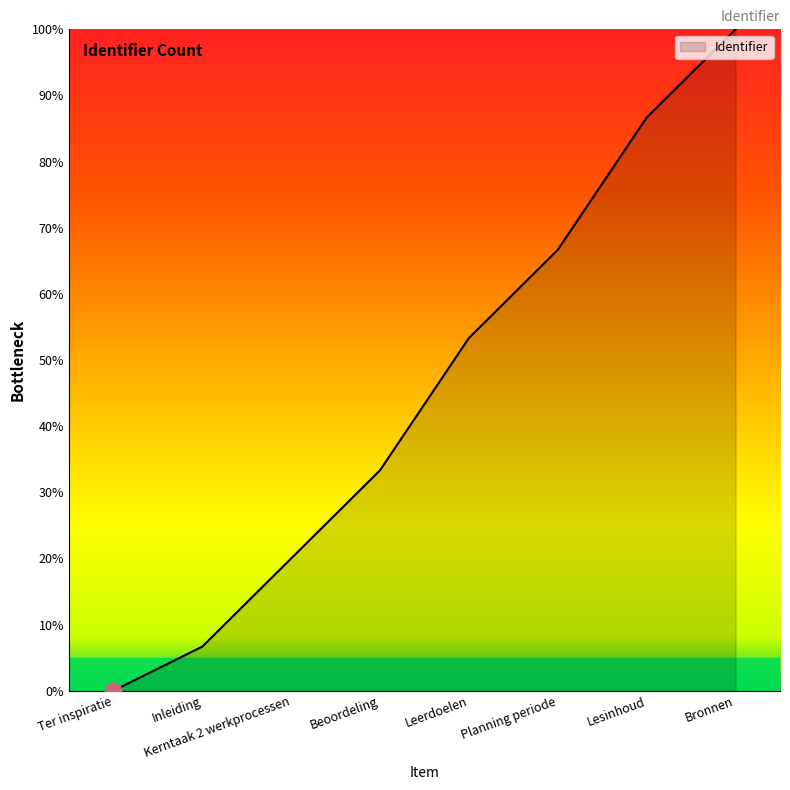

Rank the categories by value from lowest to highest.

Ter inspiratie, Inleiding, Kerntaak 2 werkprocessen, Beoordeling, Leerdoelen, Planning periode, Lesinhoud, Bronnen